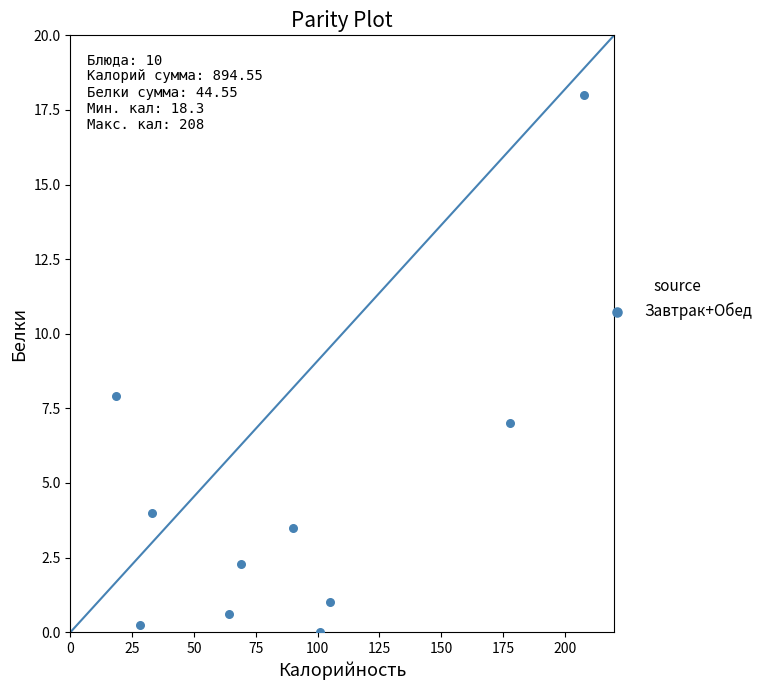

What Y value in the scatter plot is closest to 9?

7.9